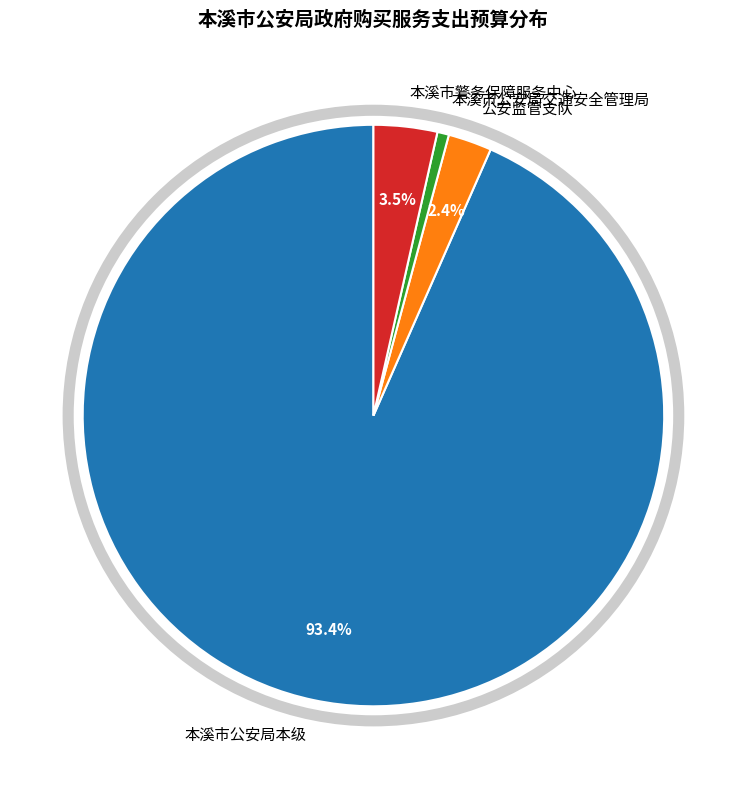

To the nearest percent, what portion does 本溪市公安局交通安全管理局 represent?

1%